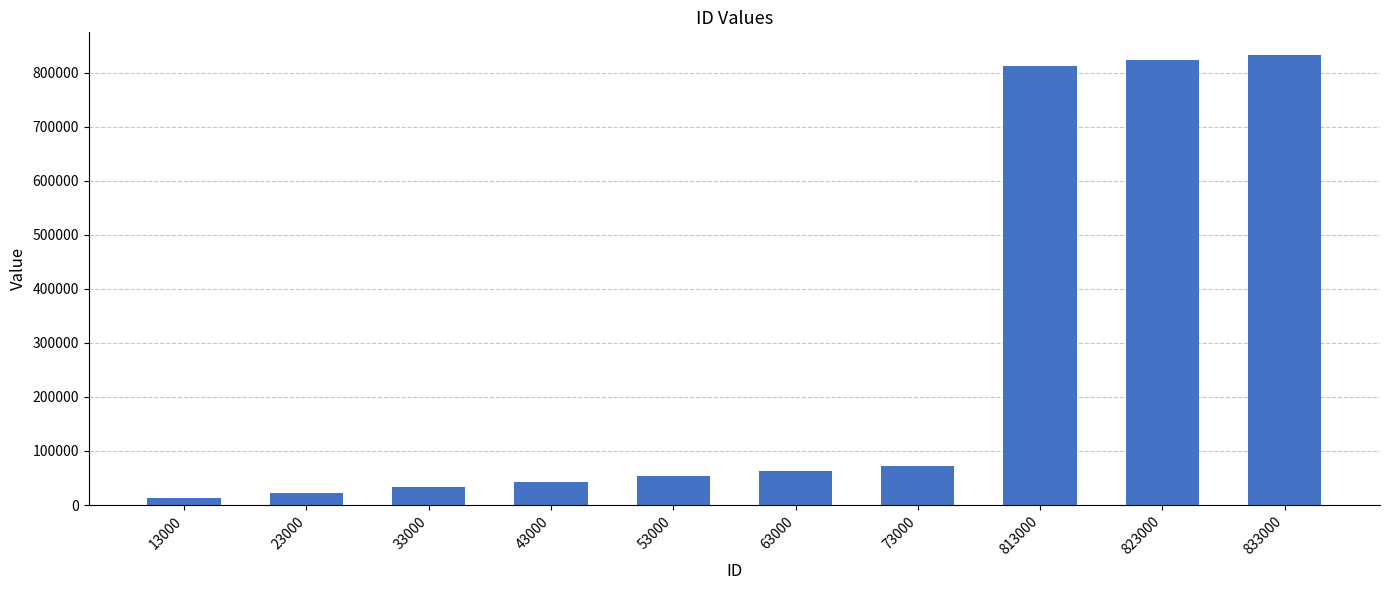

How many bars are there in total?

10